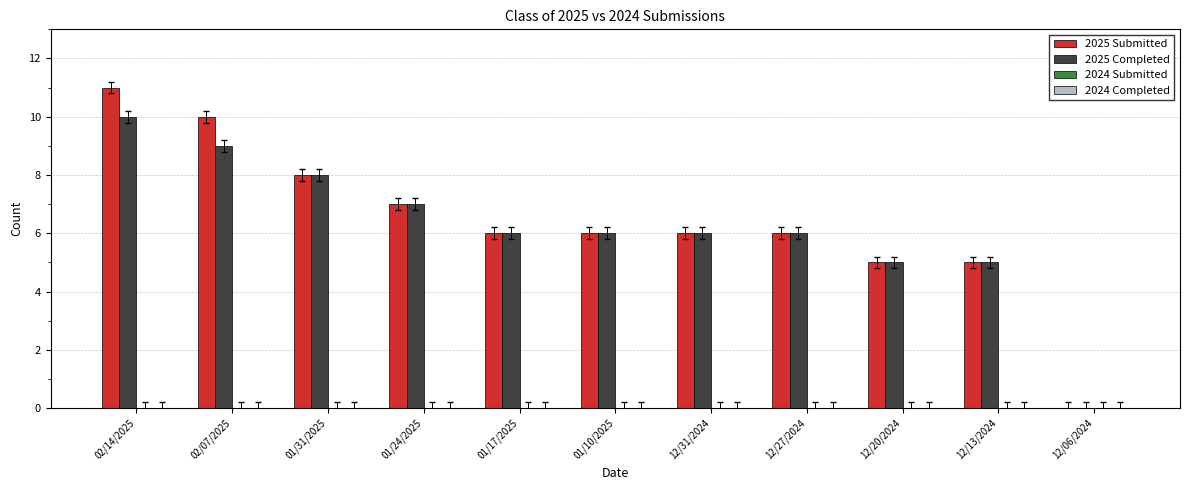

The value of 2025 Submitted at 12/27/2024 is 6. True or false?

True